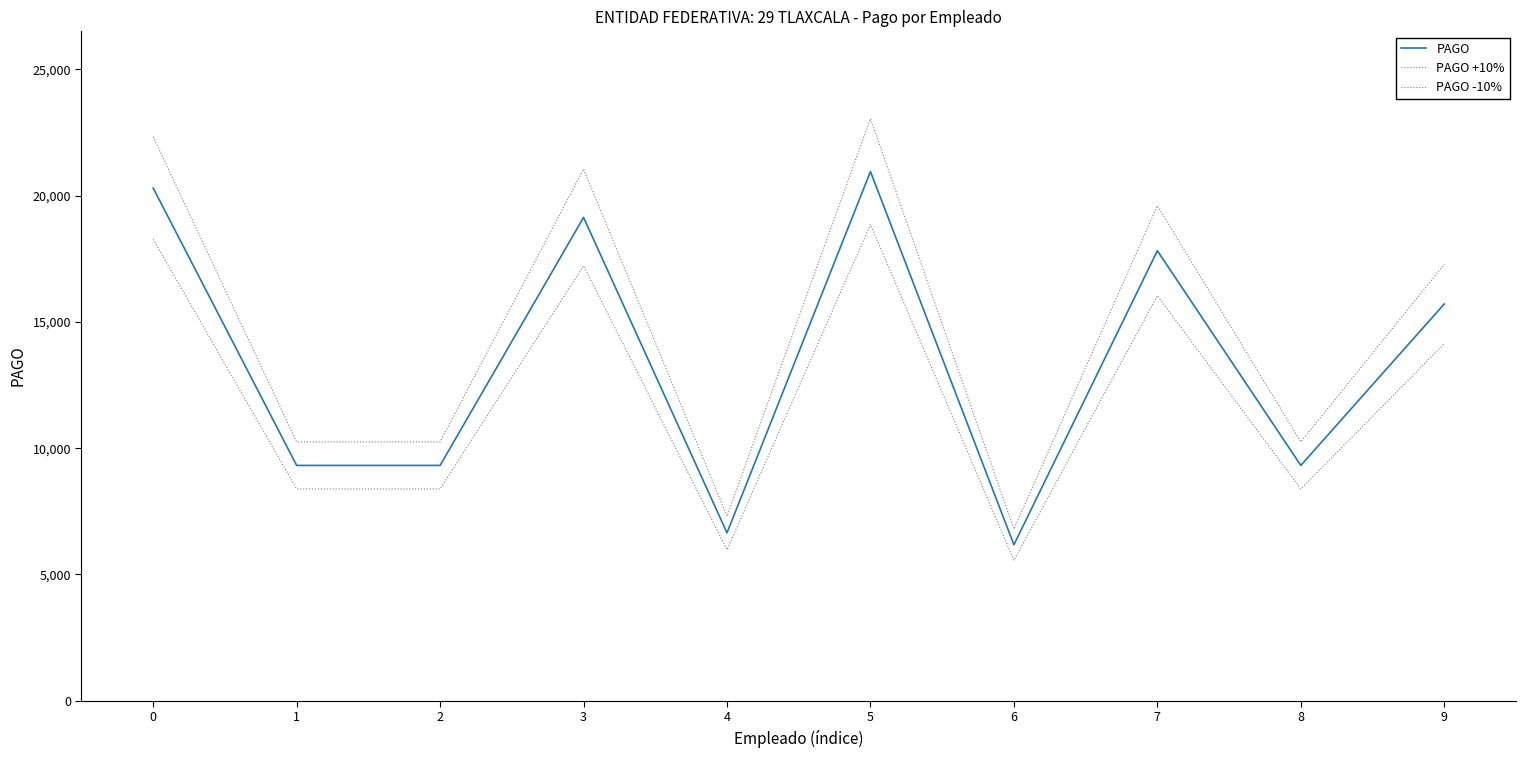

What is the value of the PAGO point at the 8th from the left?

17818.5